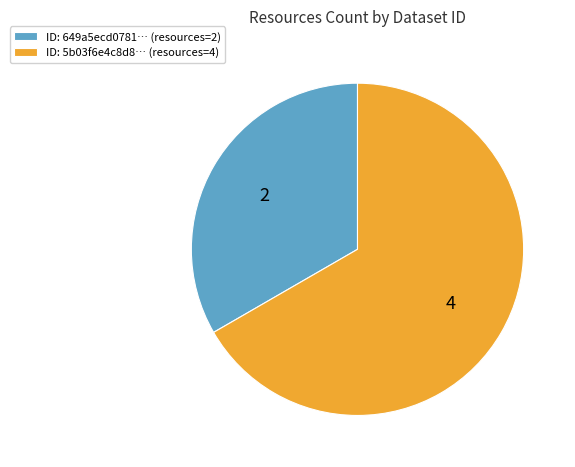

Is the sum of ID: 5b03f6e4c8d8… (resources=4) and ID: 649a5ecd0781… (resources=2) greater than half?

Yes